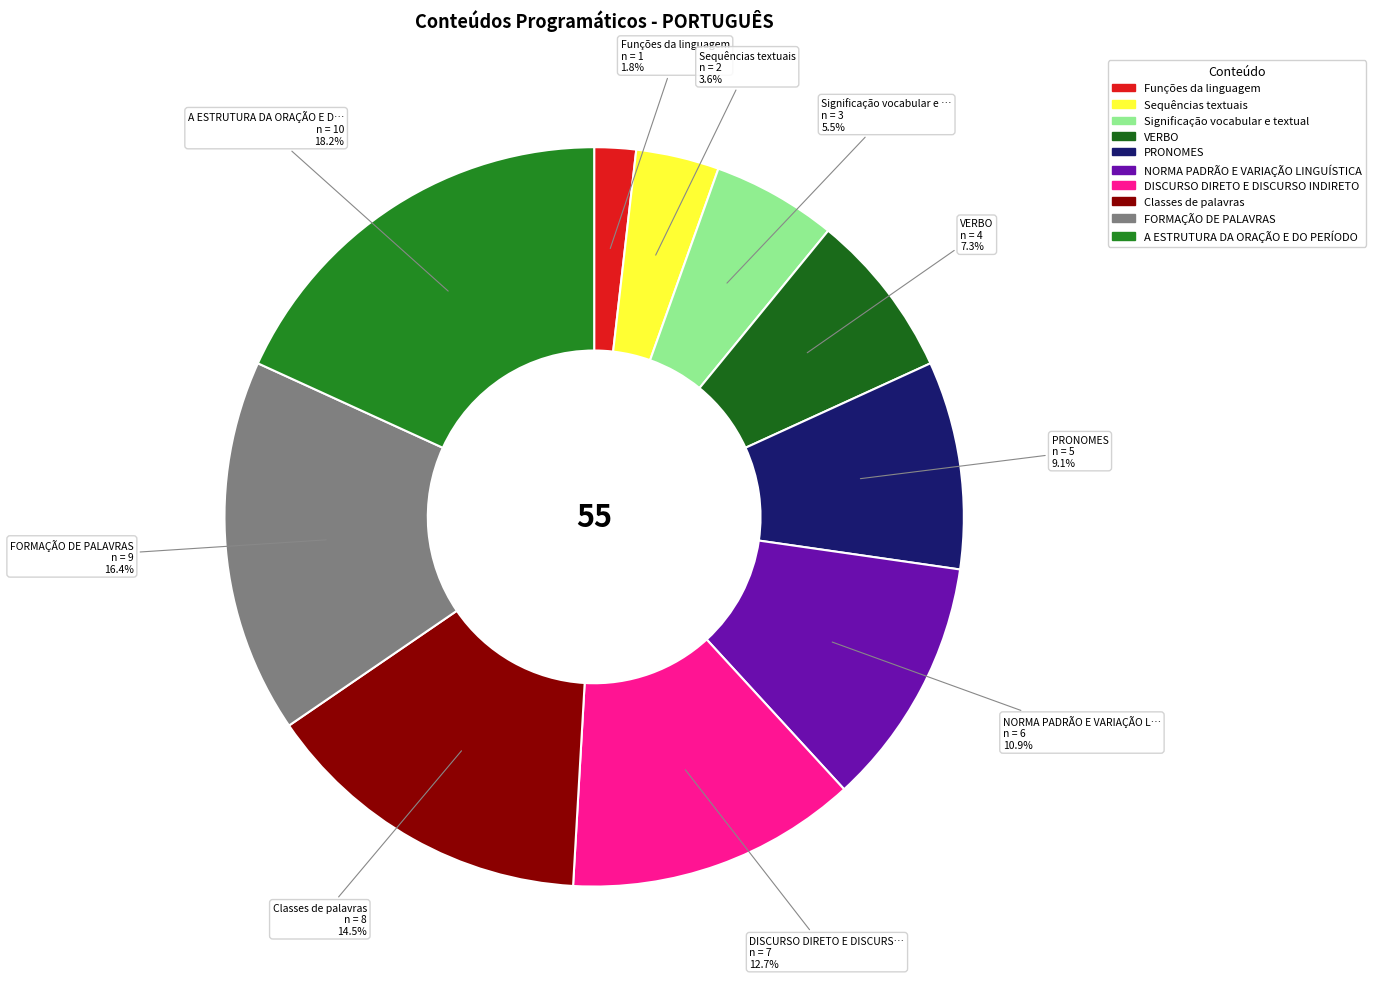

True or false: Funções da linguagem accounts for 2% of the total.

True